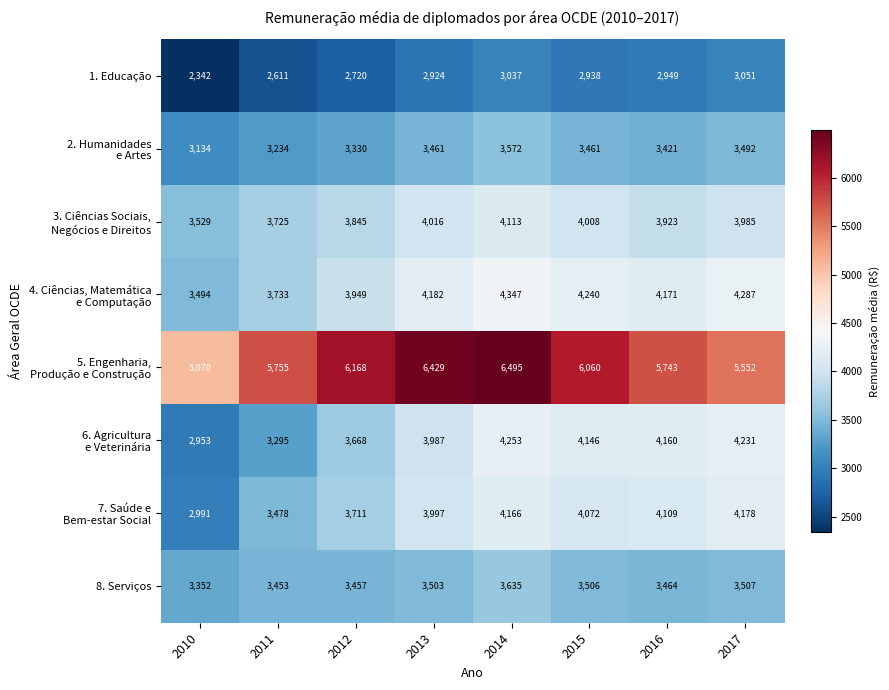

Is it true that 1. Educação equals 1611 at 2014?

False